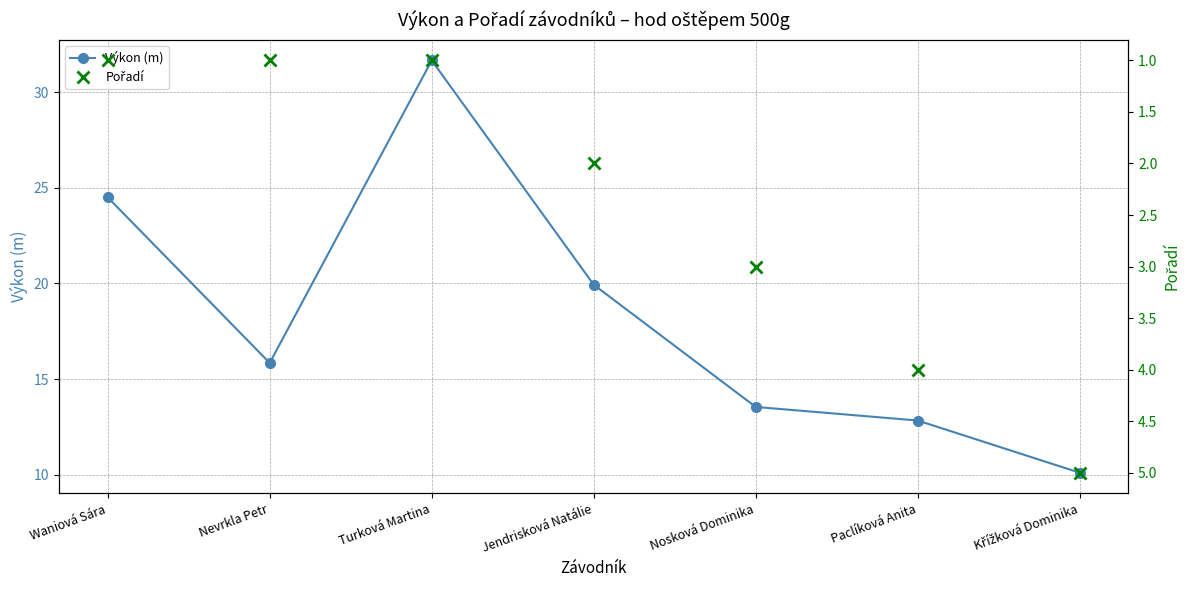

Which category has the lowest value across all series?

Waniová Sára